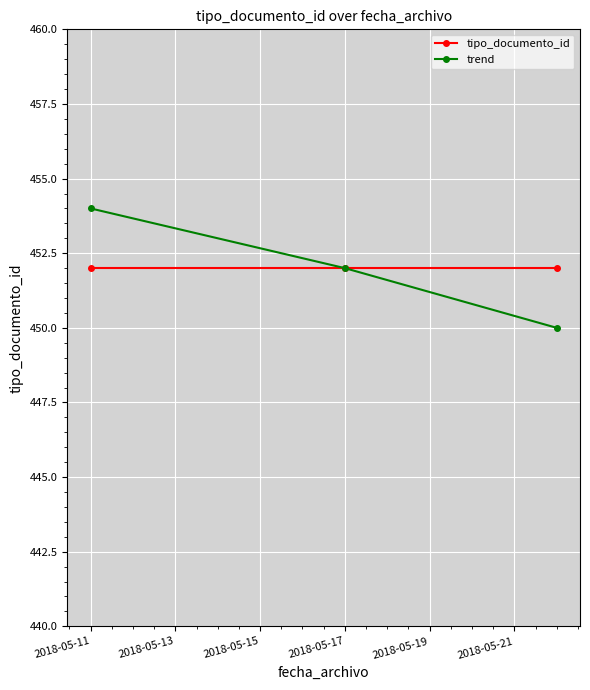

What is the difference between the second highest and minimum values in the trend series?

2